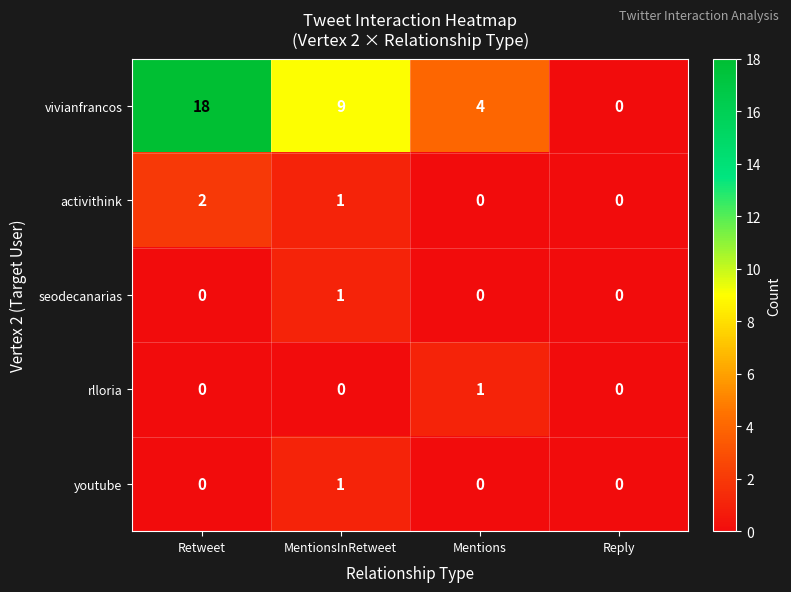

Reading left to right, what are all the values shown in this chart?

vivianfrancos: Retweet=18	MentionsInRetweet=9	Mentions=4	Reply=0
activithink: Retweet=2	MentionsInRetweet=1	Mentions=0	Reply=0
seodecanarias: Retweet=0	MentionsInRetweet=1	Mentions=0	Reply=0
rlloria: Retweet=0	MentionsInRetweet=0	Mentions=1	Reply=0
youtube: Retweet=0	MentionsInRetweet=1	Mentions=0	Reply=0